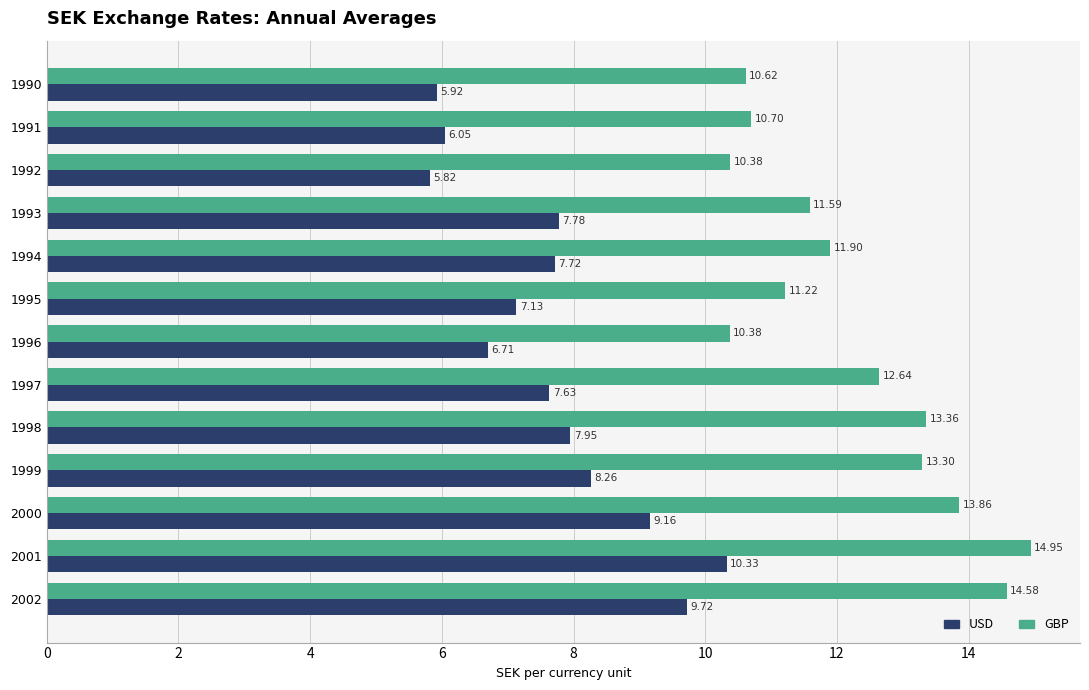

Which series changed the most between 1995 and 1997?

GBP